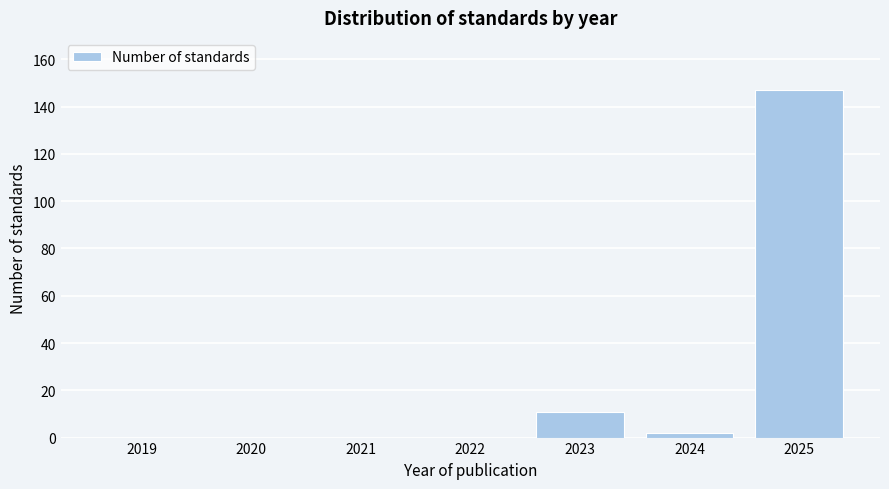

Reading left to right, what are all the values shown in this chart?

2019=0	2020=0	2021=0	2022=0	2023=11	2024=2	2025=147